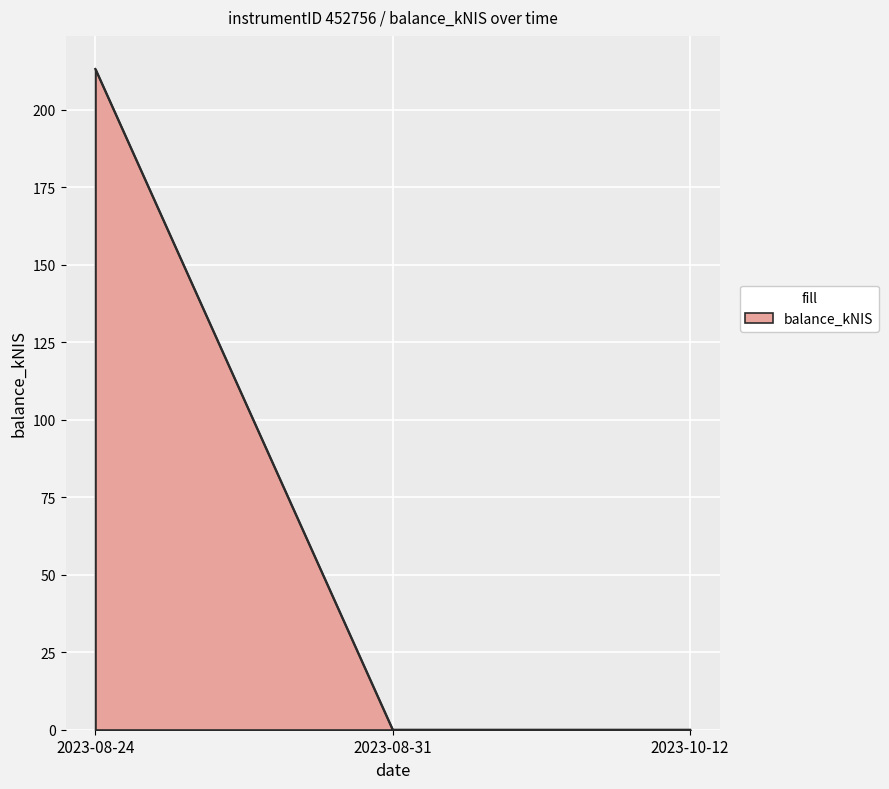

Reading left to right, extract all data points from this chart.

2023-08-24=213.1	2023-08-31=0.0	2023-10-12=0.0